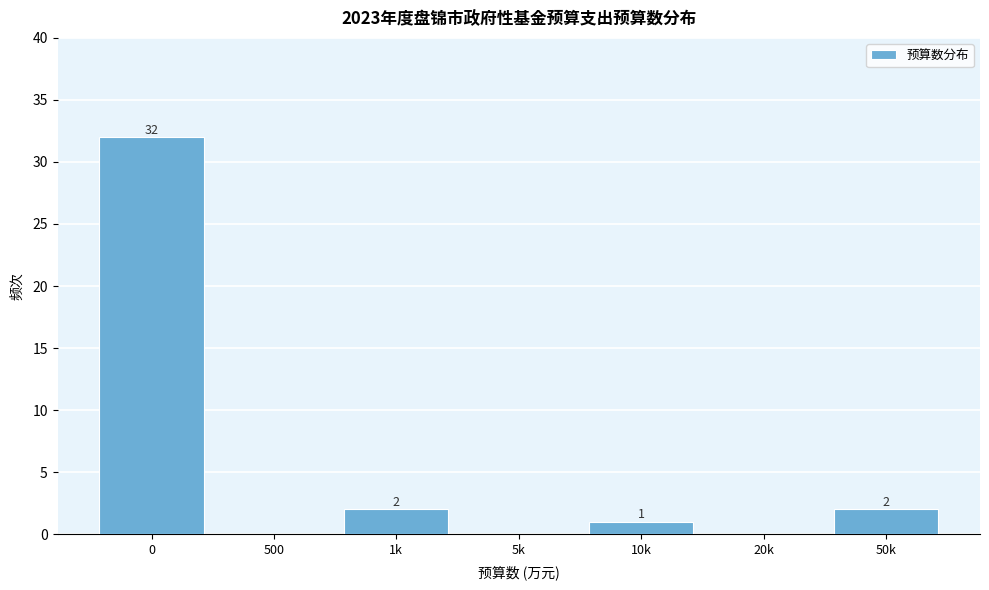

Reading left to right, extract all data points from this chart.

0=32	500=0	1k=2	5k=0	10k=1	20k=0	50k=2